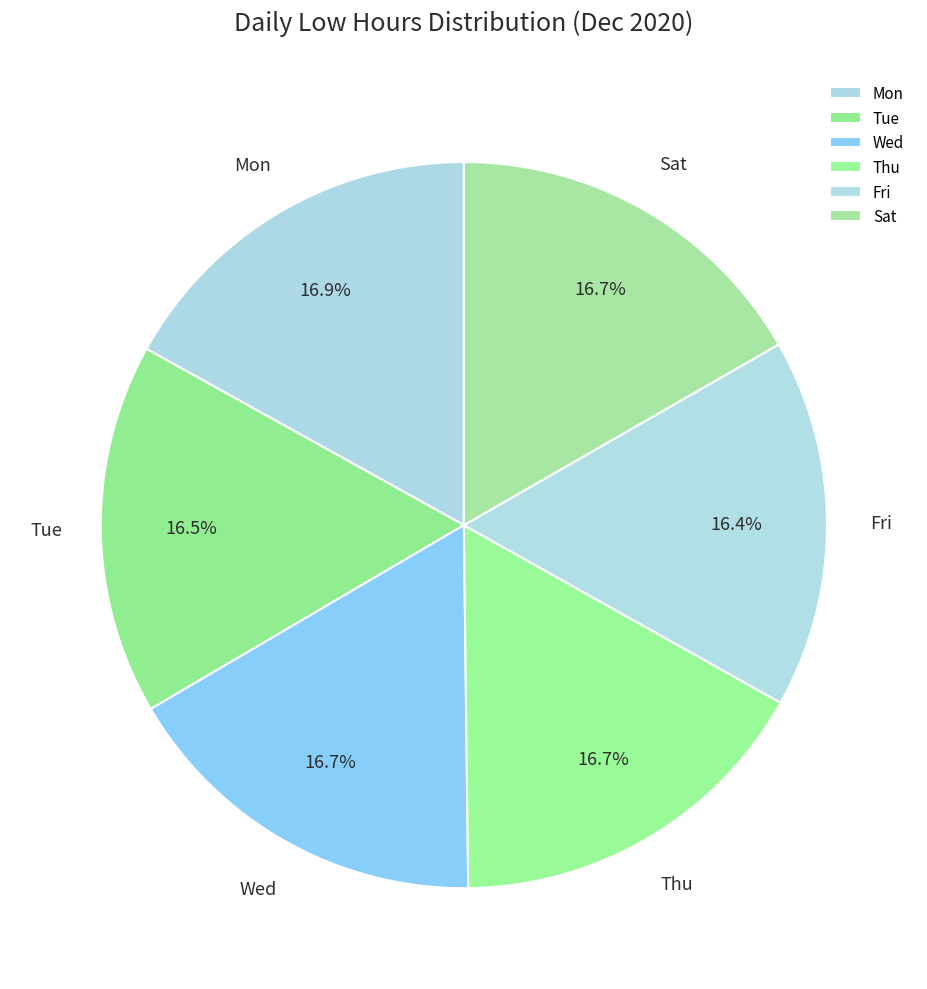

How many slices are in this pie chart?

6